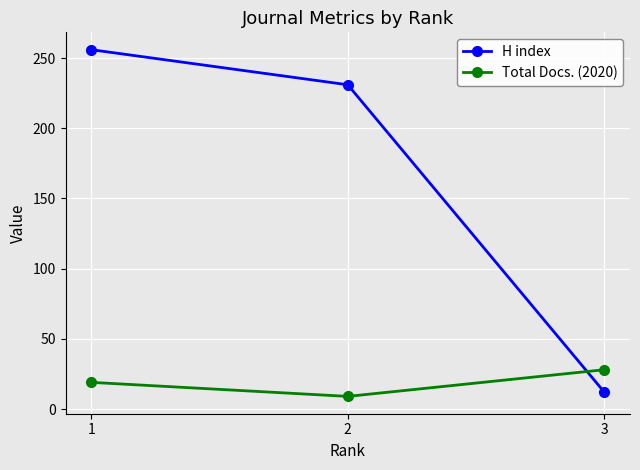

Count the Total Docs. (2020) values in the range 9 to 28.

3